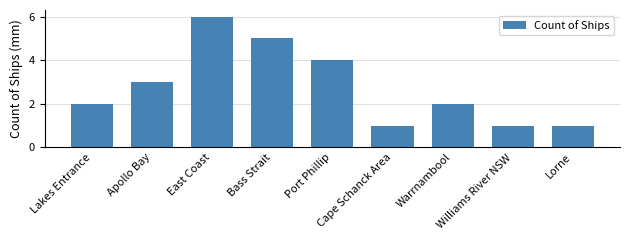

Approximately how many times larger is the value at Cape Schanck Area compared to East Coast?

0.2